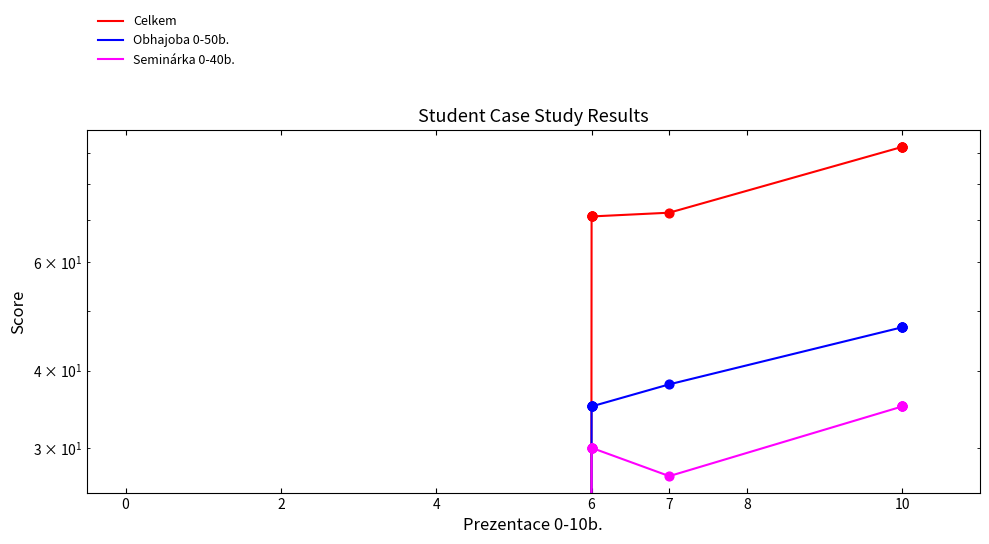

Which series reaches the maximum Y coordinate?

Celkem